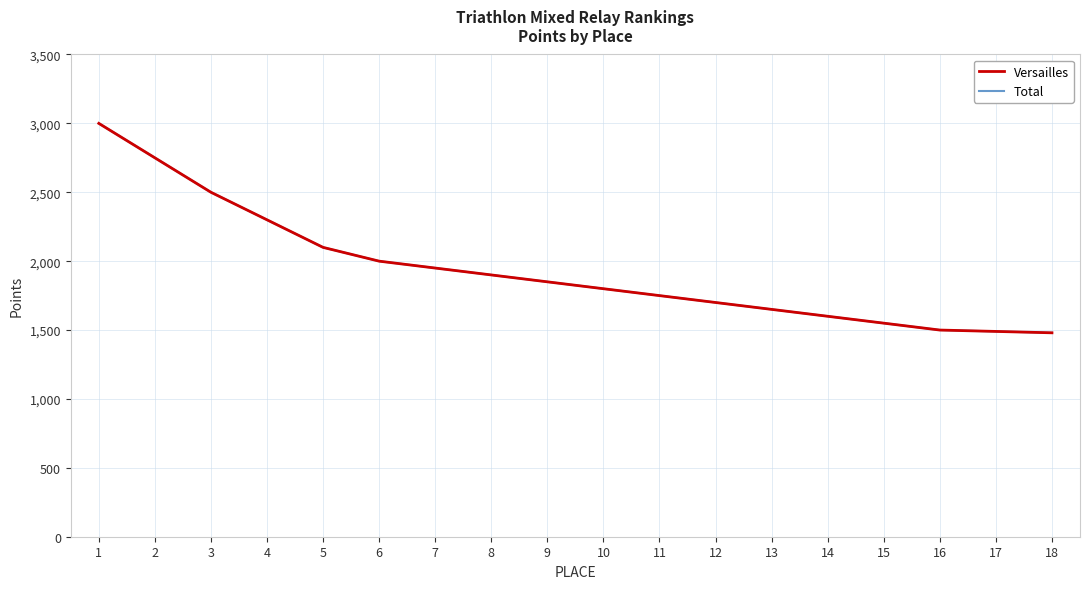

What is the difference between the maximum and minimum values in the Total series?

1520